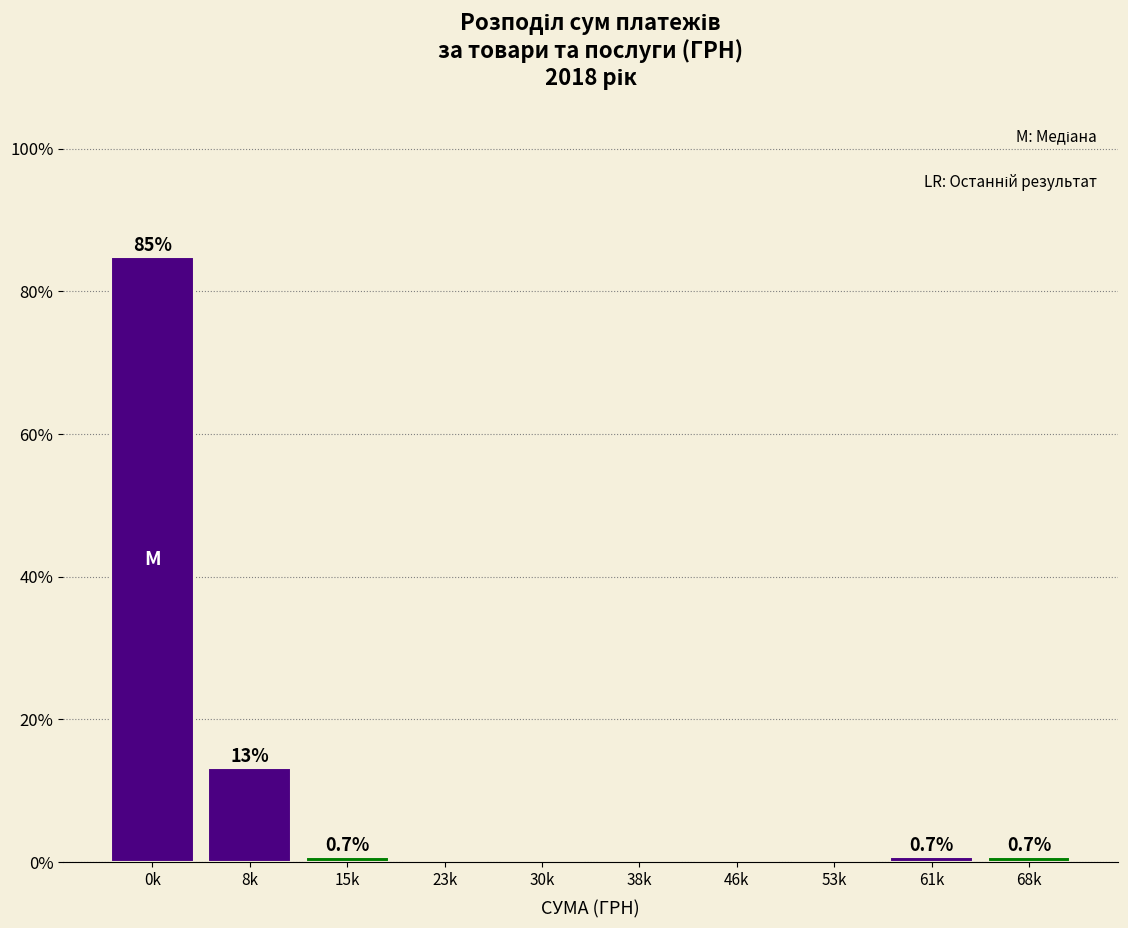

Reading left to right, extract all data points from this chart.

0k=84.9	8k=13.2	15k=0.7	23k=0.0	30k=0.0	38k=0.0	46k=0.0	53k=0.0	61k=0.7	68k=0.7